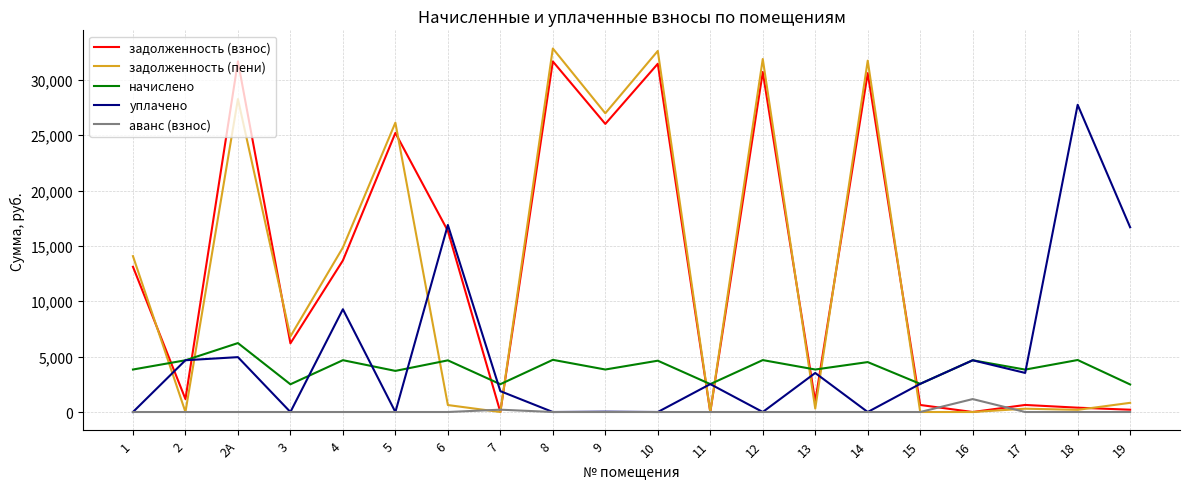

Between which two adjacent categories do задолженность (пени) and уплачено first intersect?

1 and 2